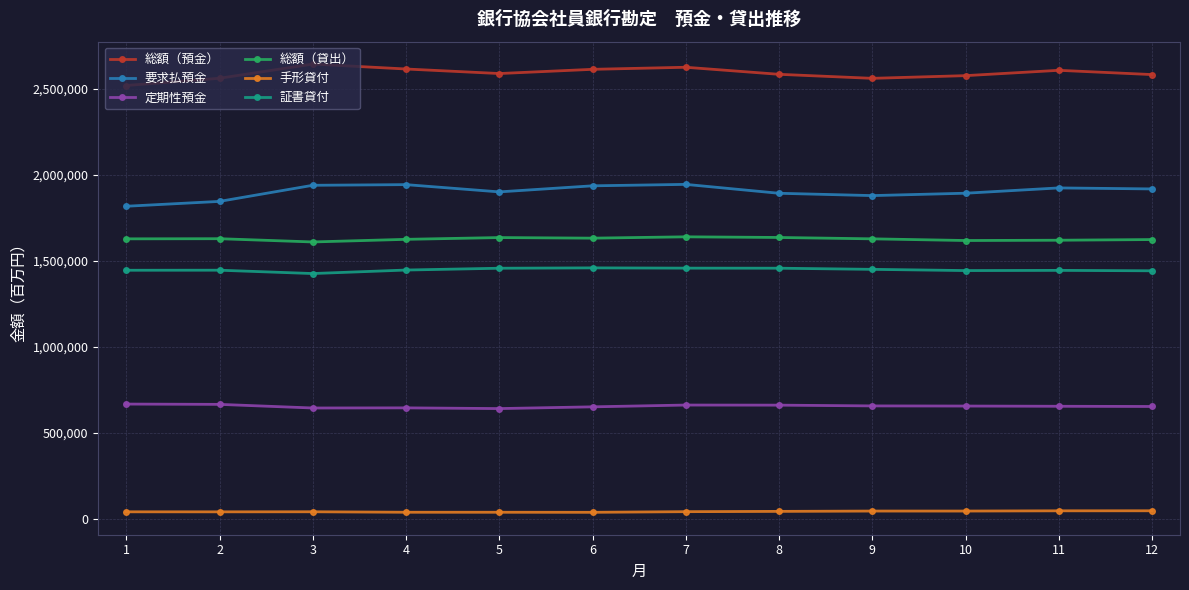

True or false: 総額（預金） has a value of 2560141 at 9.

True